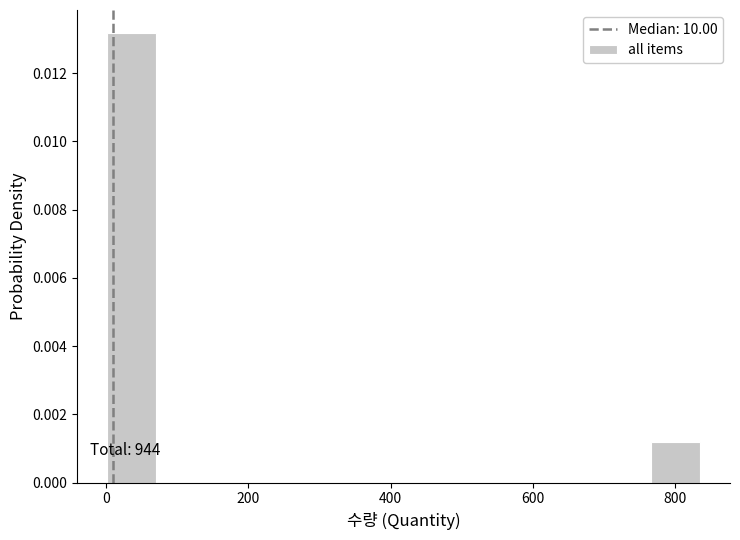

Read against the x-axis, roughly where is the centre of the tallest bar?

40